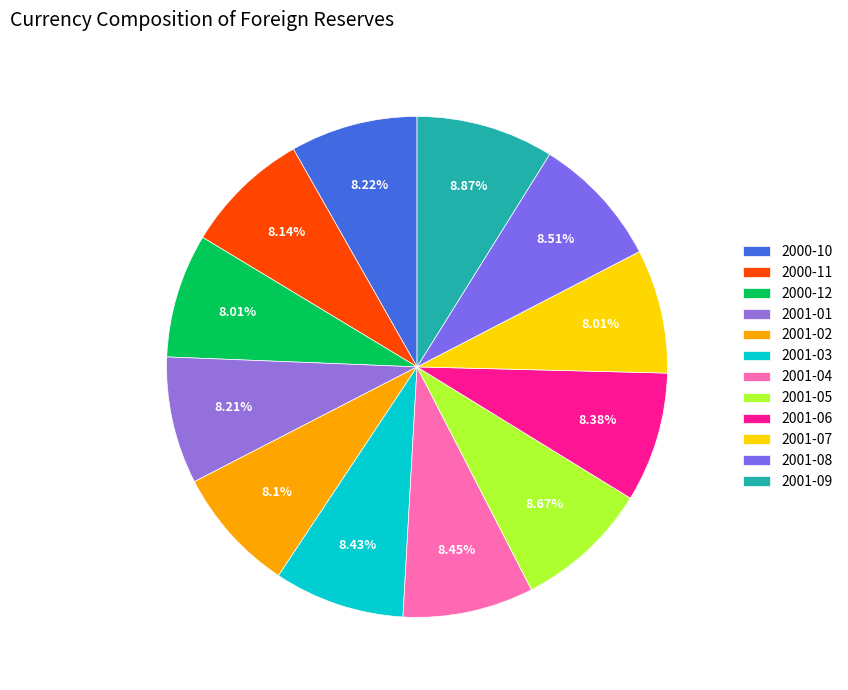

How many segments does this pie chart have?

12